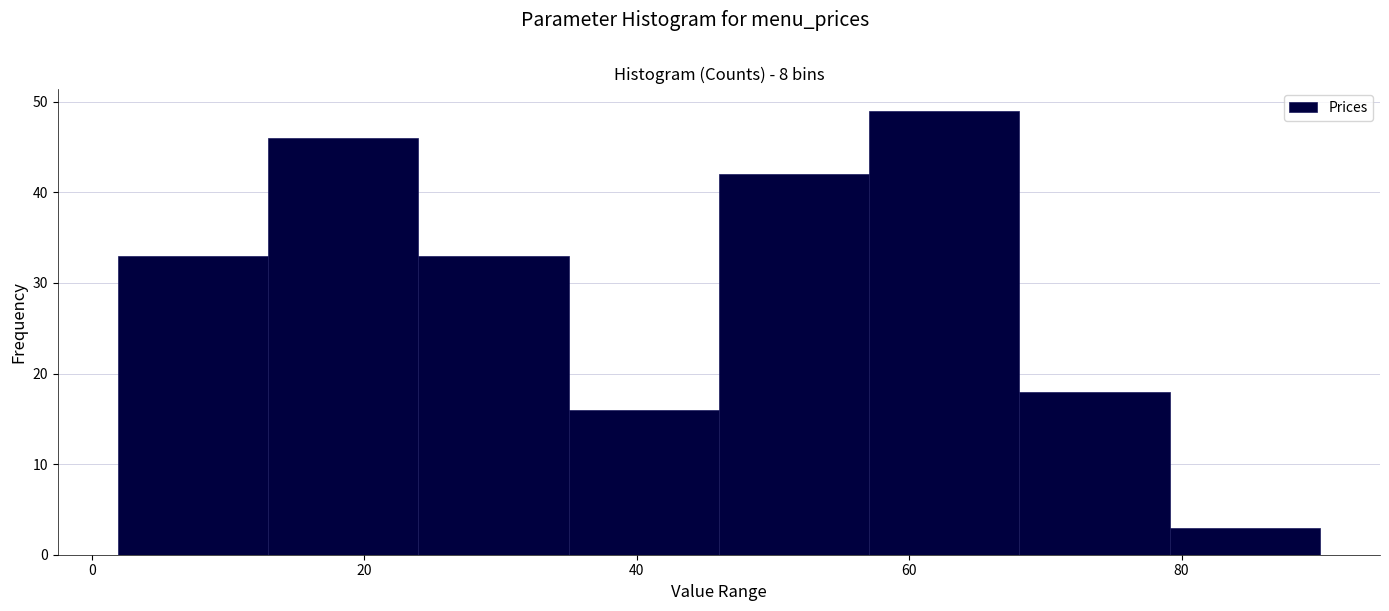

Reading left to right, list every bar in this chart as the range it spans on the x-axis followed by its height. Neither the bar edges nor the heights are printed on the chart, so give them approximately, as read against the axes.

2 to 12: 33
12 to 24: 46
24 to 36: 33
36 to 46: 16
46 to 58: 42
58 to 68: 49
68 to 80: 18
80 to 90: 3